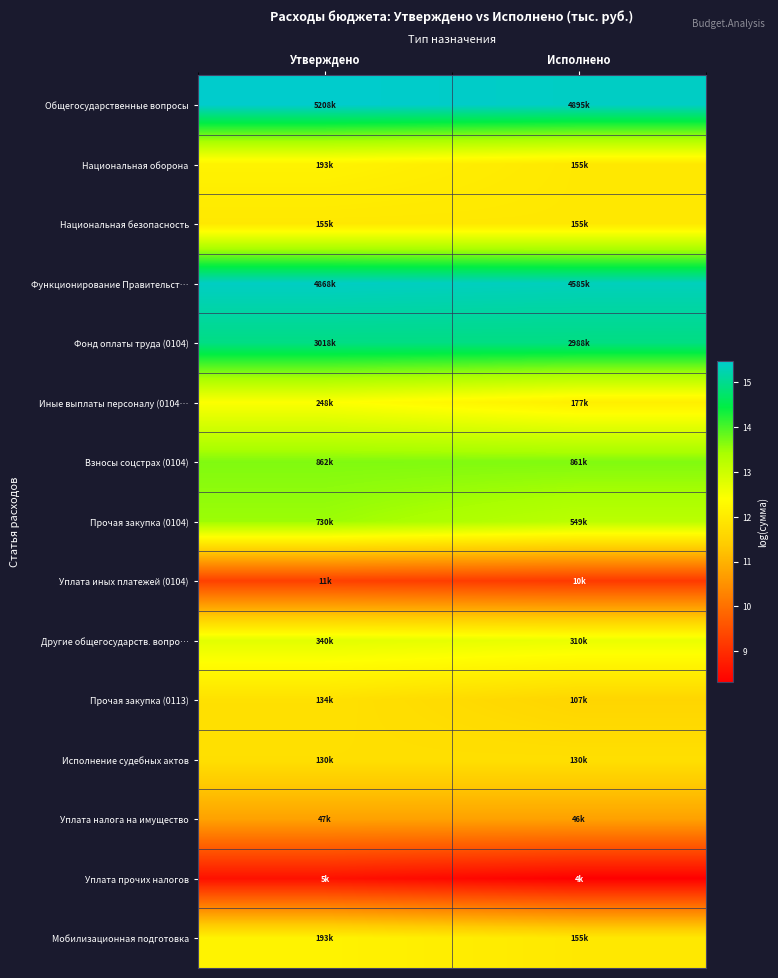

At how many categories does at least one series exceed 10?

2